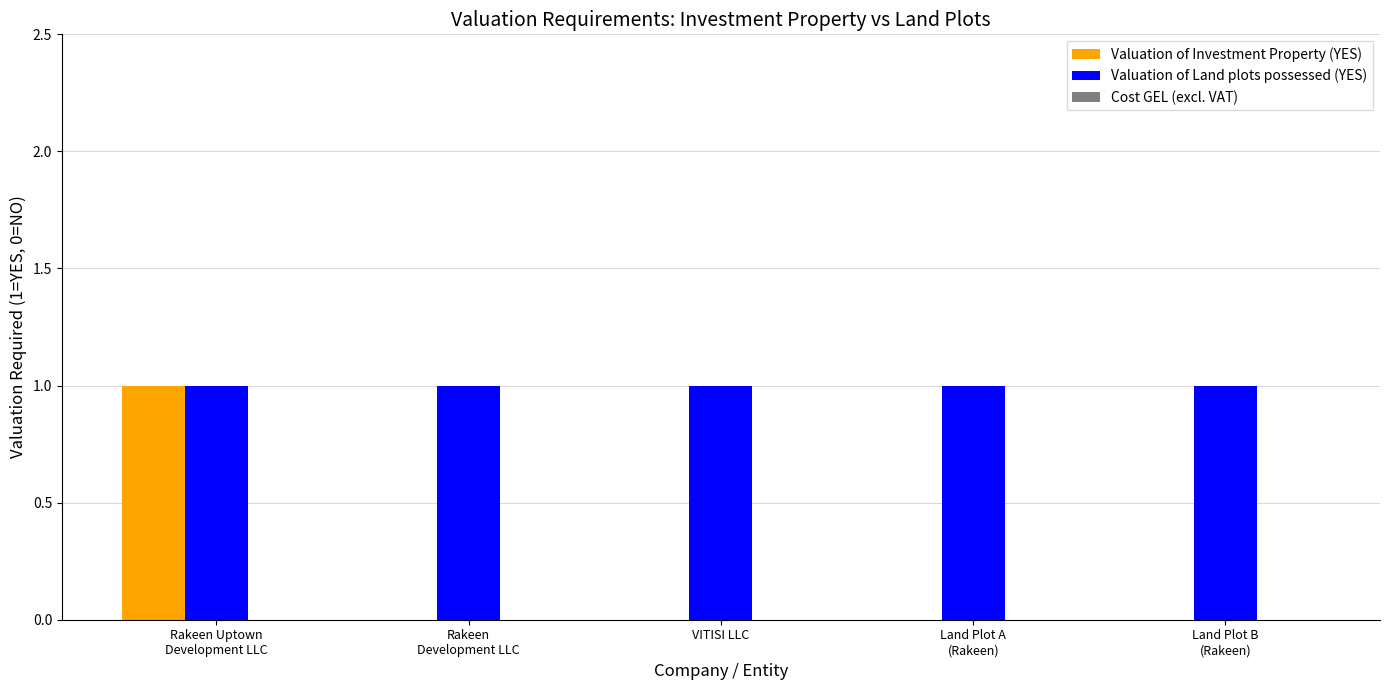

Which series has the largest total across all categories?

Valuation of Land plots possessed (YES)